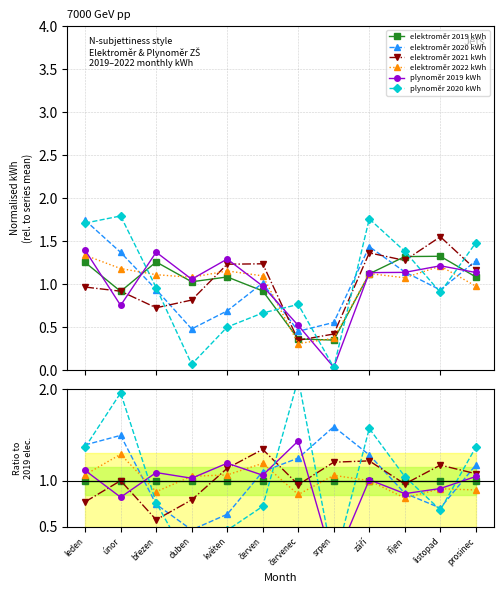

True or false: plynoměr 2019 kWh has more than 2 points higher than both neighbors.

True